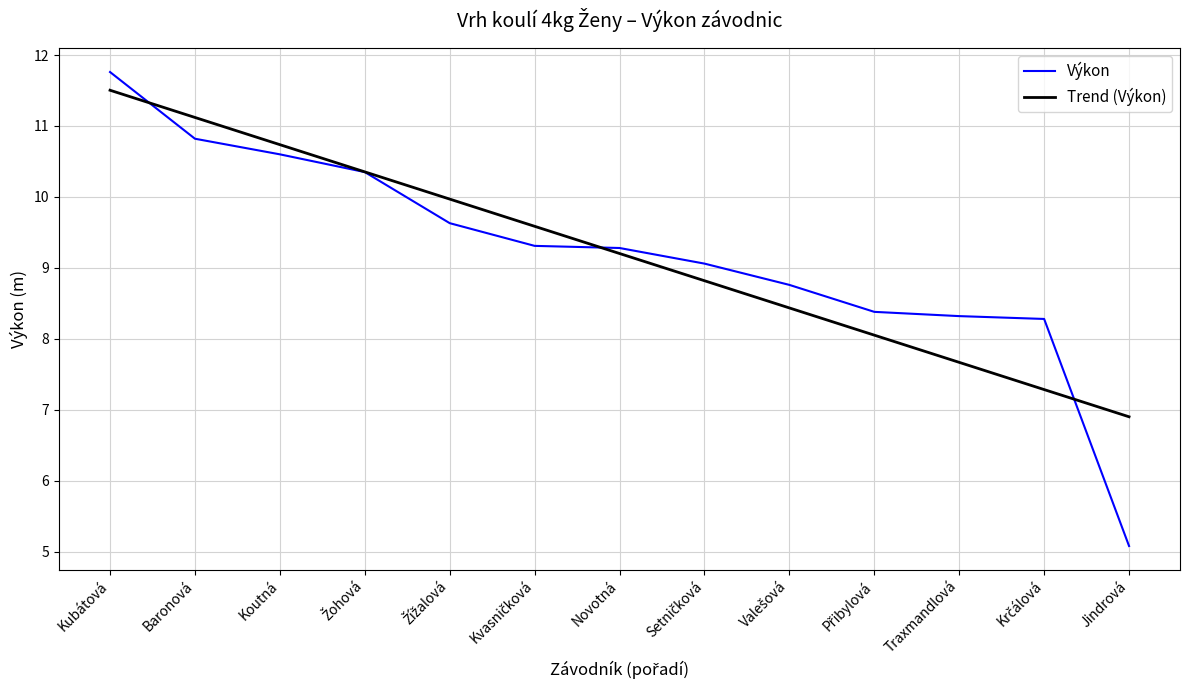

Does the chart have visible grid lines?

Yes